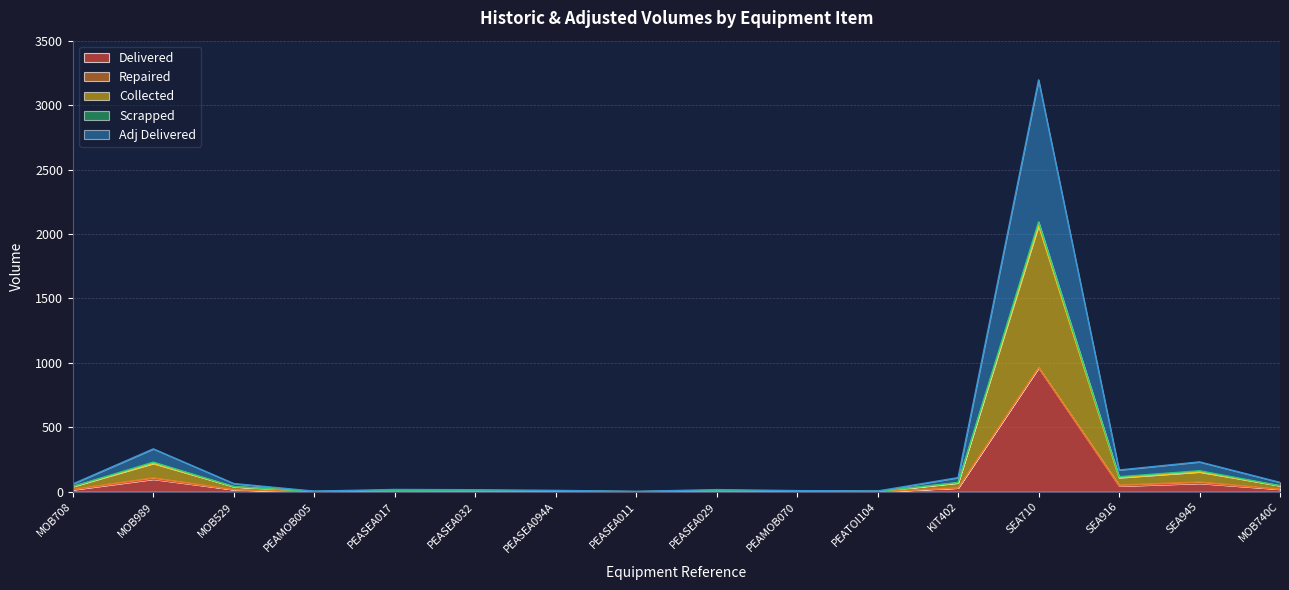

Which series has the widest spread of values?

Collected